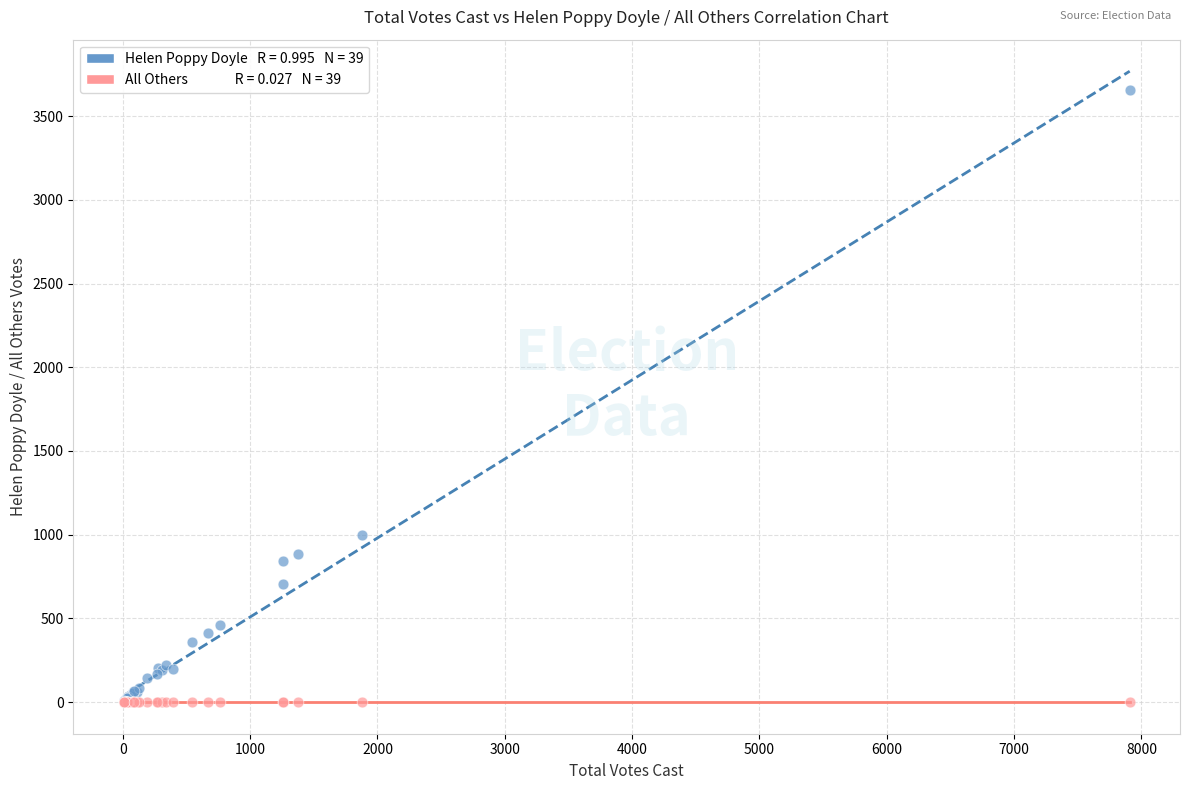

Across all series, what Y value is closest to 1827?

997